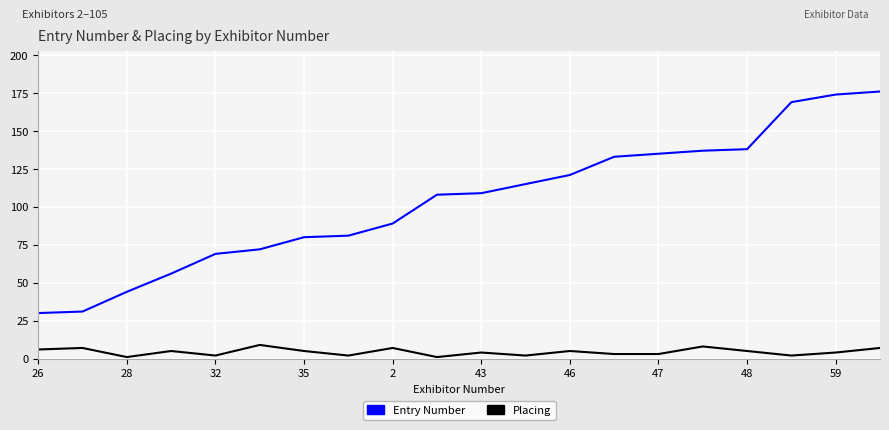

List the series in order of their peak value, lowest first.

Placing, Entry Number